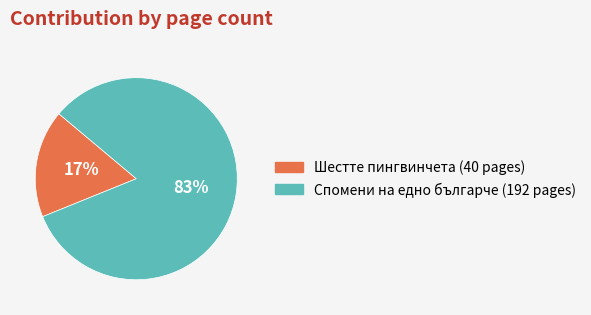

Count the number of slices in the pie.

2